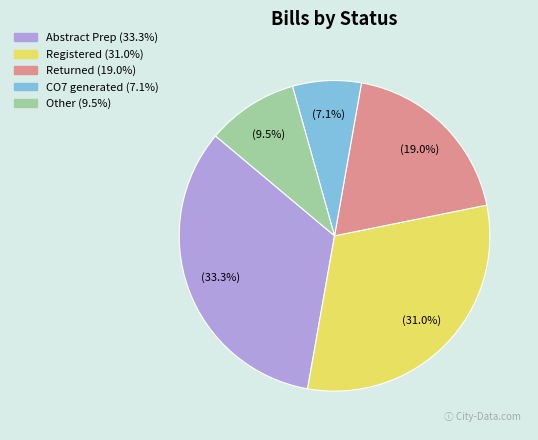

Between Other and Registered, which is larger?

Registered